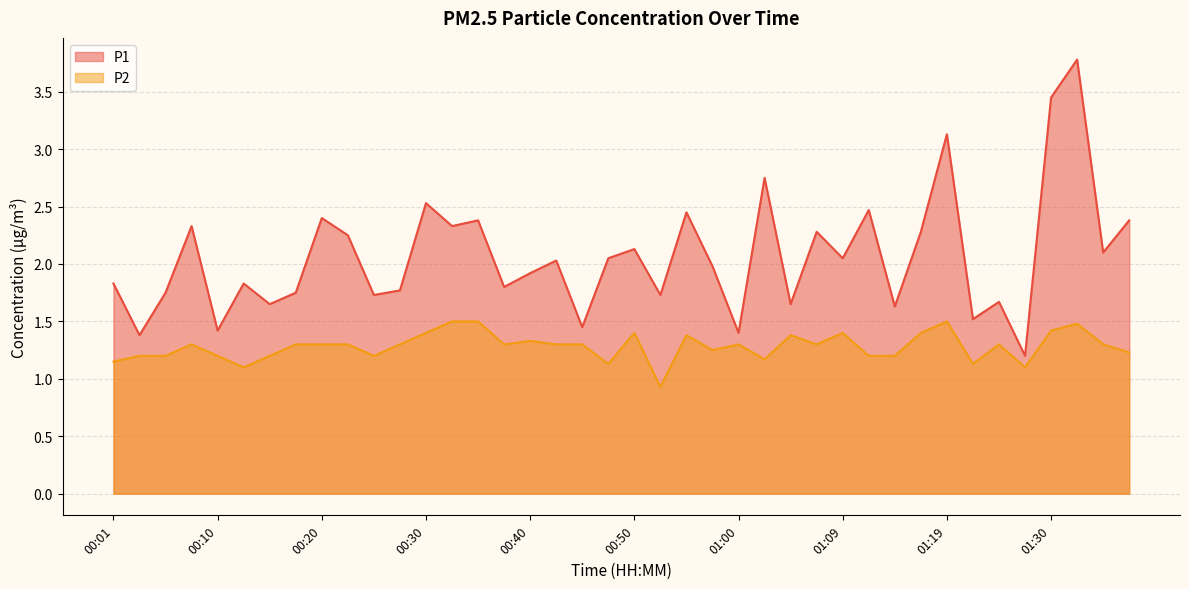

Reading right to left, extract all data points from this chart.

P1: 01:38=2.4	01:35=2.1	01:33=3.8	01:30=3.5	01:28=1.2	01:25=1.7	01:22=1.5	01:19=3.1	01:17=2.3	01:14=1.6	01:12=2.5	01:09=2.0	01:07=2.3	01:04=1.6	01:02=2.8	01:00=1.4	00:57=2.0	00:55=2.5	00:52=1.7	00:50=2.1	00:47=2.0	00:45=1.4	00:42=2.0	00:40=1.9	00:37=1.8	00:35=2.4	00:32=2.3	00:30=2.5	00:27=1.8	00:25=1.7	00:23=2.2	00:20=2.4	00:18=1.8	00:15=1.6	00:13=1.8	00:10=1.4	00:08=2.3	00:05=1.8	00:03=1.4	00:01=1.8
P2: 01:38=1.2	01:35=1.3	01:33=1.5	01:30=1.4	01:28=1.1	01:25=1.3	01:22=1.1	01:19=1.5	01:17=1.4	01:14=1.2	01:12=1.2	01:09=1.4	01:07=1.3	01:04=1.4	01:02=1.2	01:00=1.3	00:57=1.2	00:55=1.4	00:52=0.9	00:50=1.4	00:47=1.1	00:45=1.3	00:42=1.3	00:40=1.3	00:37=1.3	00:35=1.5	00:32=1.5	00:30=1.4	00:27=1.3	00:25=1.2	00:23=1.3	00:20=1.3	00:18=1.3	00:15=1.2	00:13=1.1	00:10=1.2	00:08=1.3	00:05=1.2	00:03=1.2	00:01=1.1